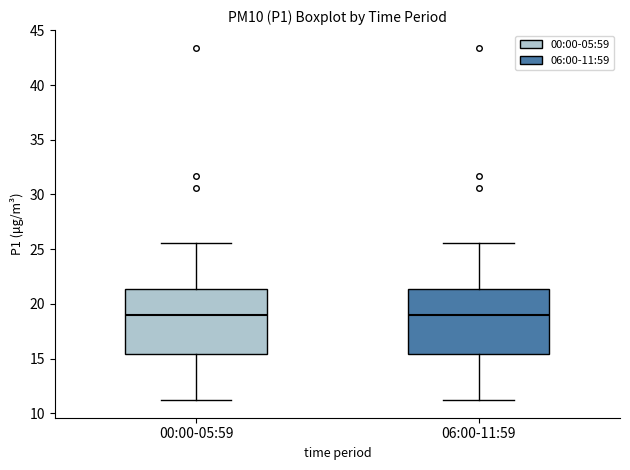

Reading left to right, read every box against the y-axis: the position of its median line, the range the box covers, and the ends of its whiskers. The values are not printed on the chart, so give them approximately, as read against the axis.

00:00-05:59: median 19.0, box 15.5 to 21.5, whiskers 11.0 to 25.5
06:00-11:59: median 19.0, box 15.5 to 21.5, whiskers 11.0 to 25.5